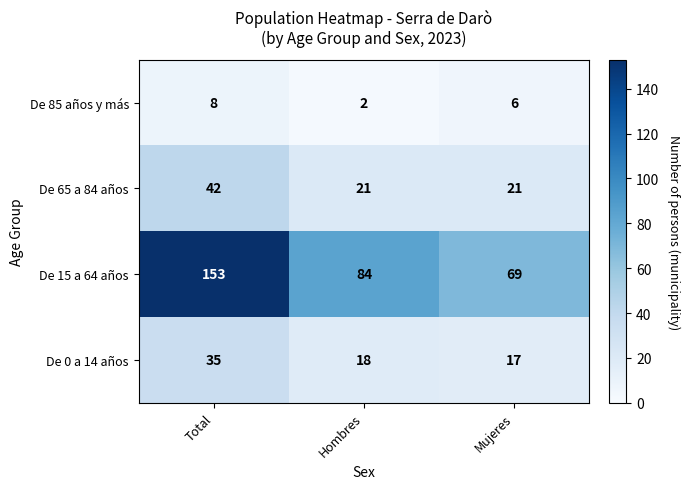

Which category has the lowest value across all series?

Hombres